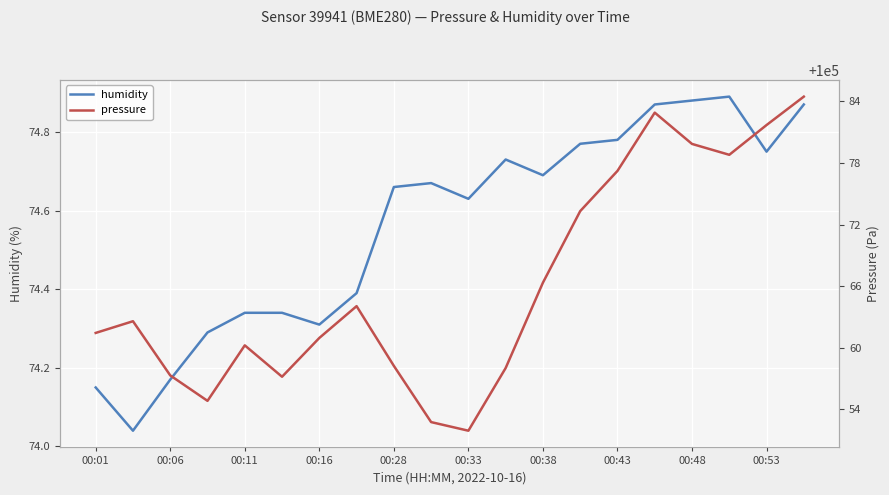

What is the sum of all pressure values?

2001324.1